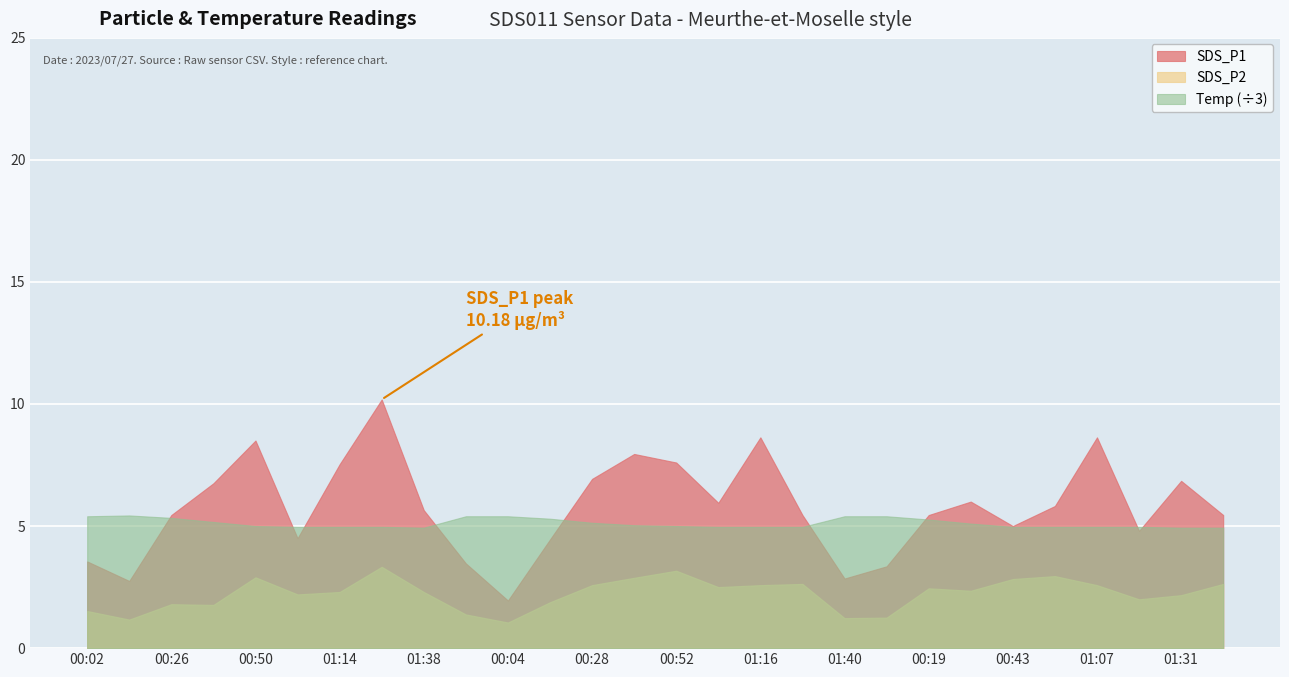

What is the value of the SDS_P1 point at the 19th from the left?

2.9